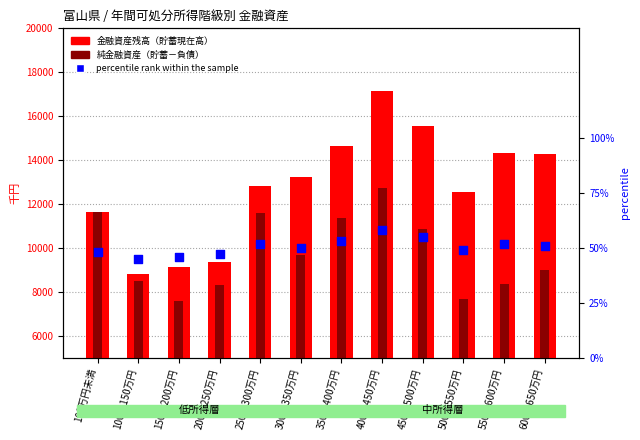

At which category is the sum across all series the highest?

400～450万円